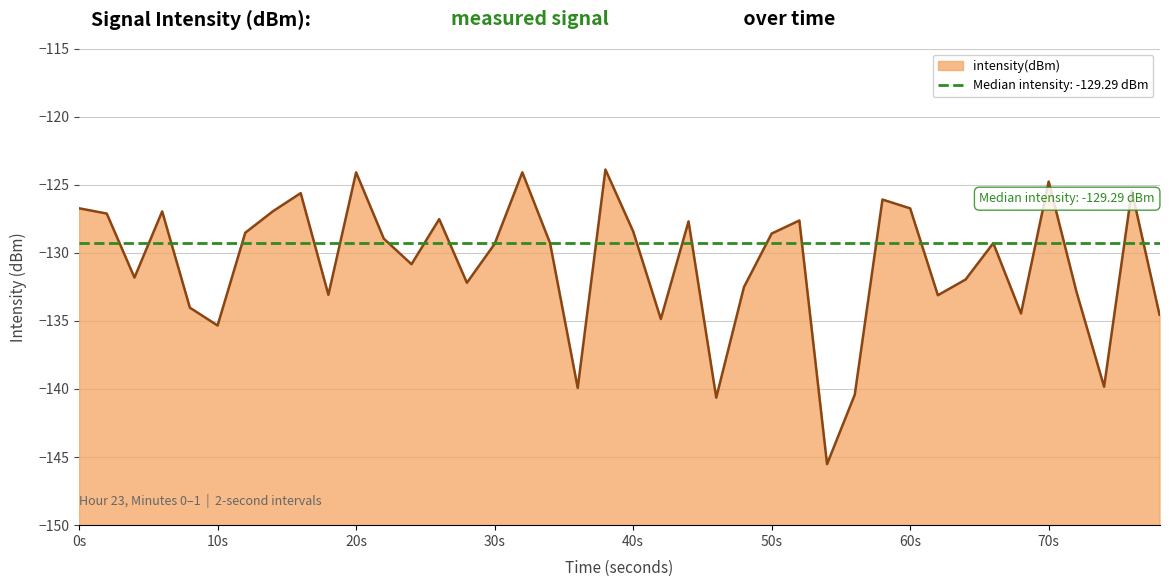

What is the smallest value displayed?

-145.5